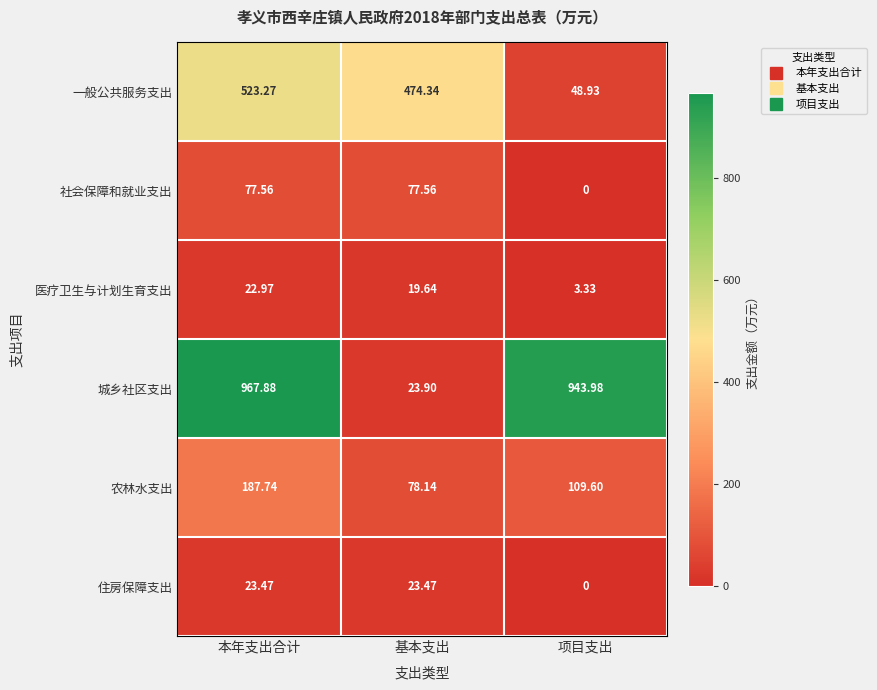

Which series has the largest total across all categories?

城乡社区支出